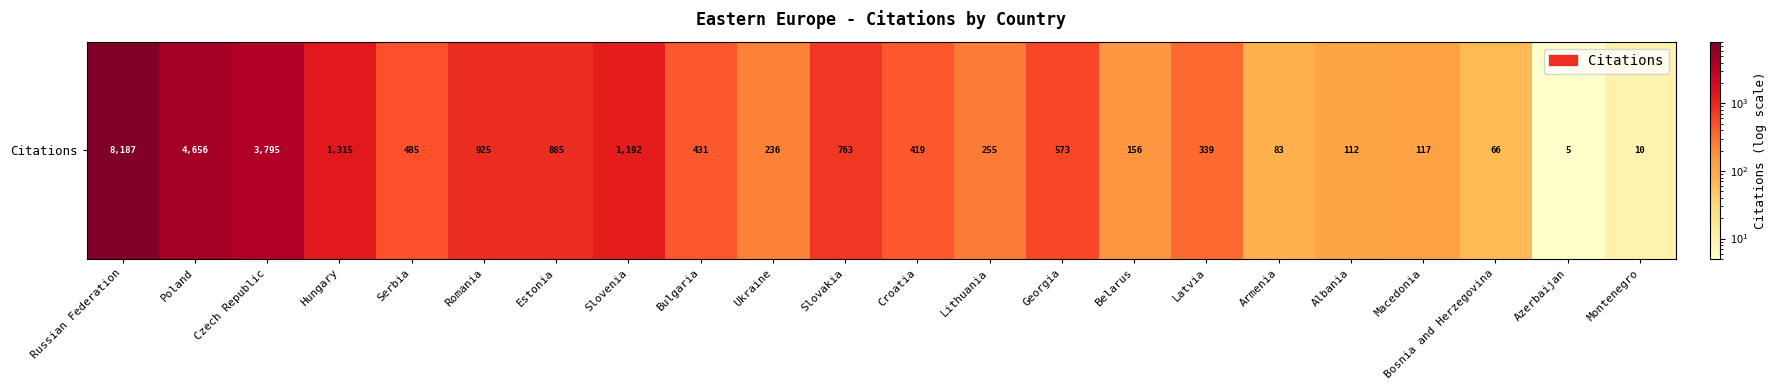

List the labels in order of value, largest first.

Russian Federation, Poland, Czech Republic, Hungary, Slovenia, Romania, Estonia, Slovakia, Georgia, Serbia, Bulgaria, Croatia, Latvia, Lithuania, Ukraine, Belarus, Macedonia, Albania, Armenia, Bosnia and Herzegovina, Montenegro, Azerbaijan